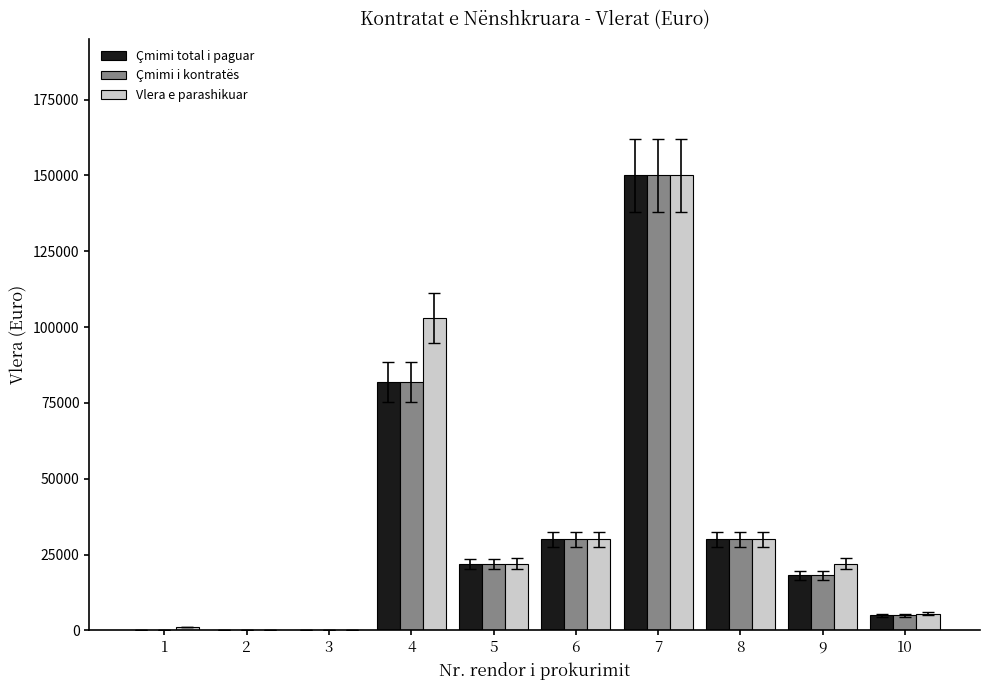

True or false: Vlera e parashikuar has a value of 39206.4 at 9.

False